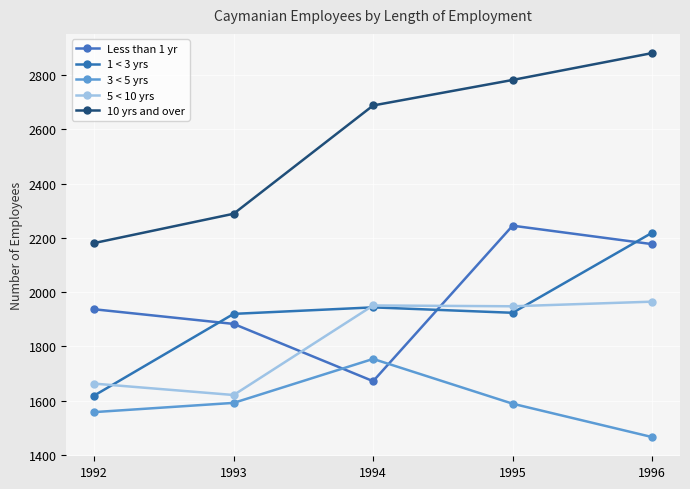

Read the 5 < 10 yrs value at 1996, to the nearest 5.

1965